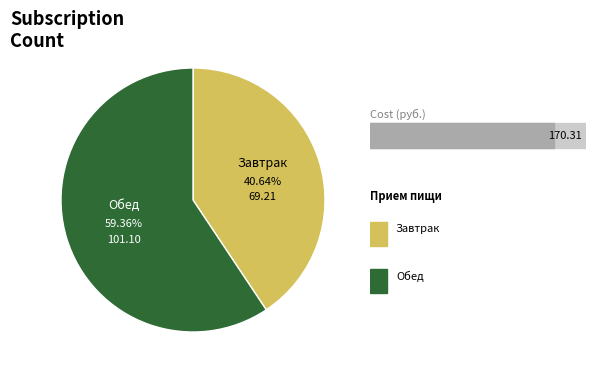

To the nearest percent, what portion does Завтрак represent?

41%